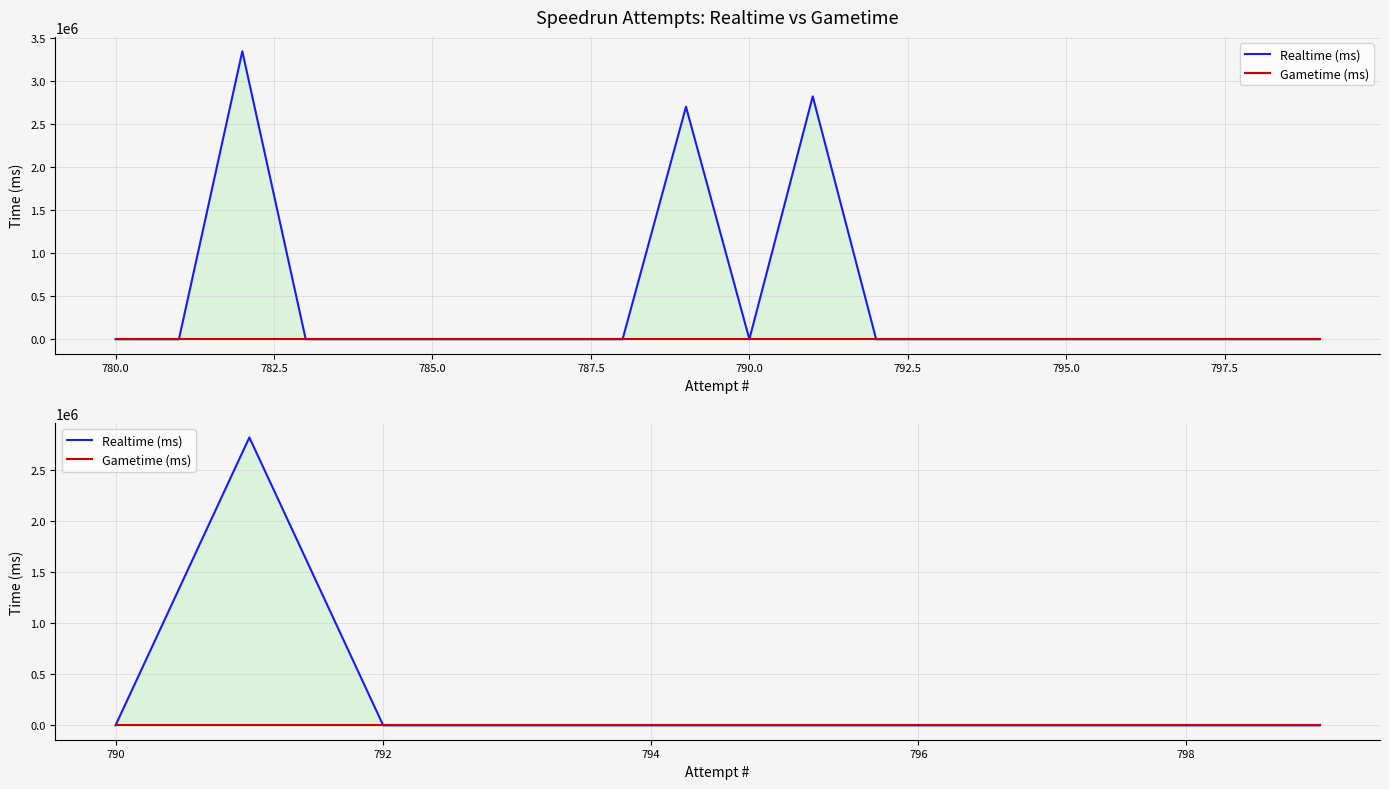

What position from the right is 794?

5